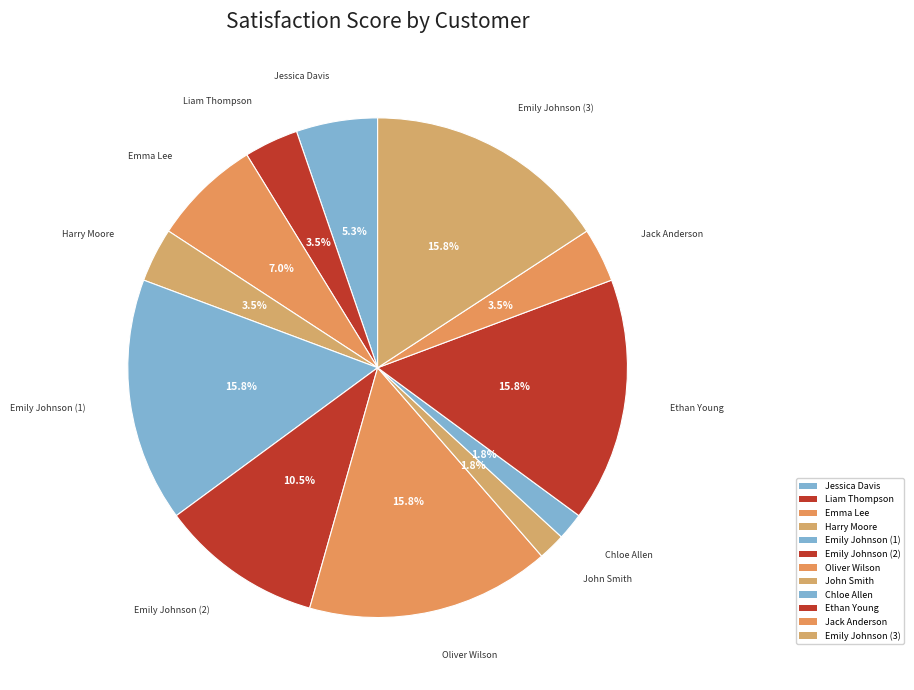

True or false: Liam Thompson accounts for 9% of the total.

False